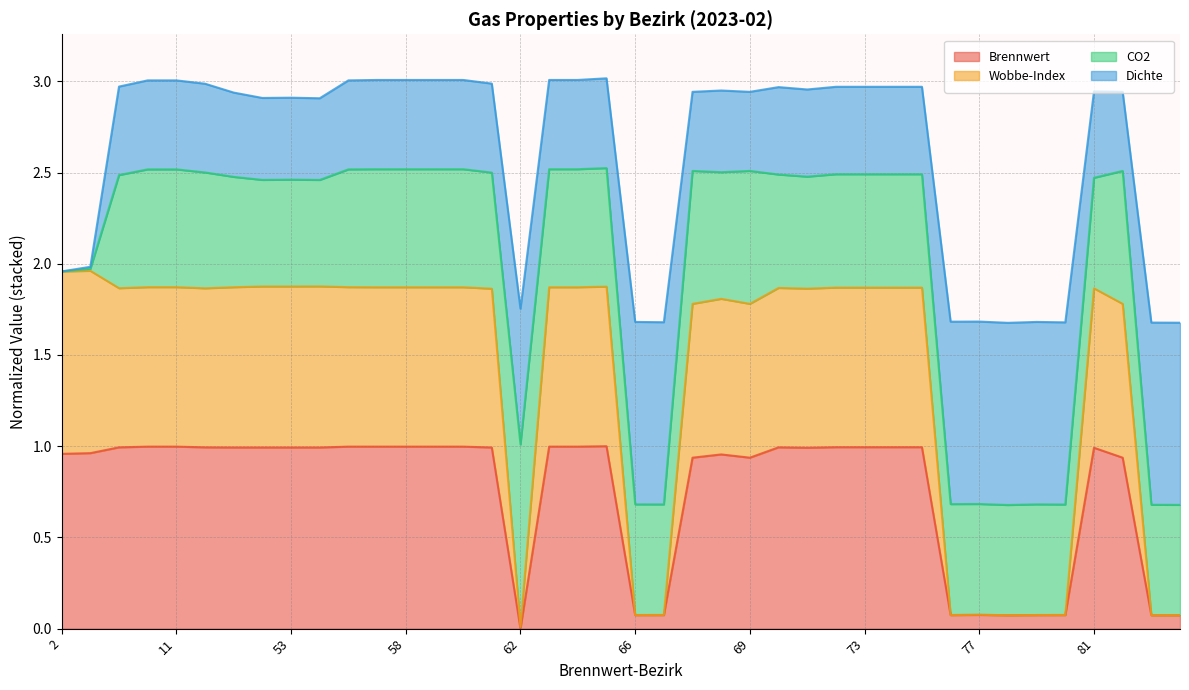

Rank the categories by Wobbe-Index value from highest to lowest.

3, 2, 54, 52, 53, 65, 10, 11, 55, 51, 56, 58, 59, 60, 63, 64, 72, 73, 74, 75, 70, 4, 50, 81, 71, 61, 68, 674, 69, 82, 77, 67, 80, 66, 76, 79, 78, 83, 84, 62